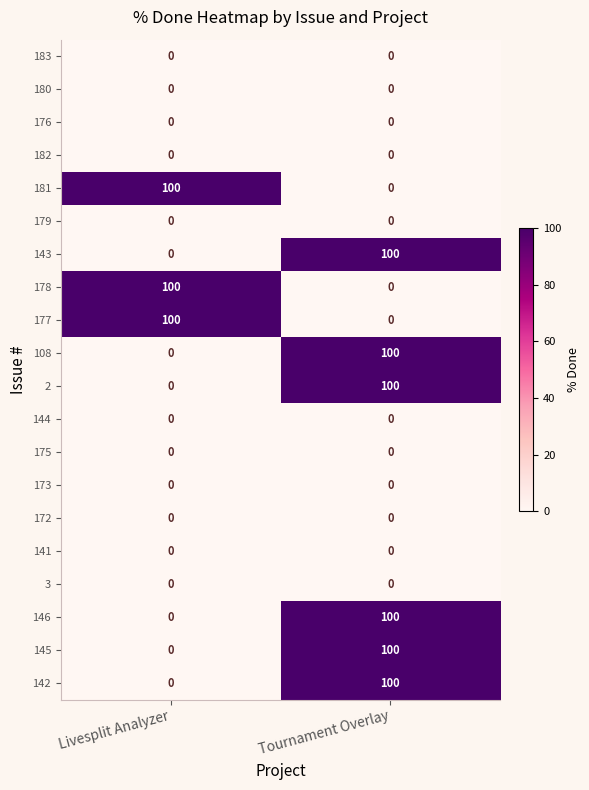

The value of 176 at Livesplit Analyzer is 0. True or false?

True